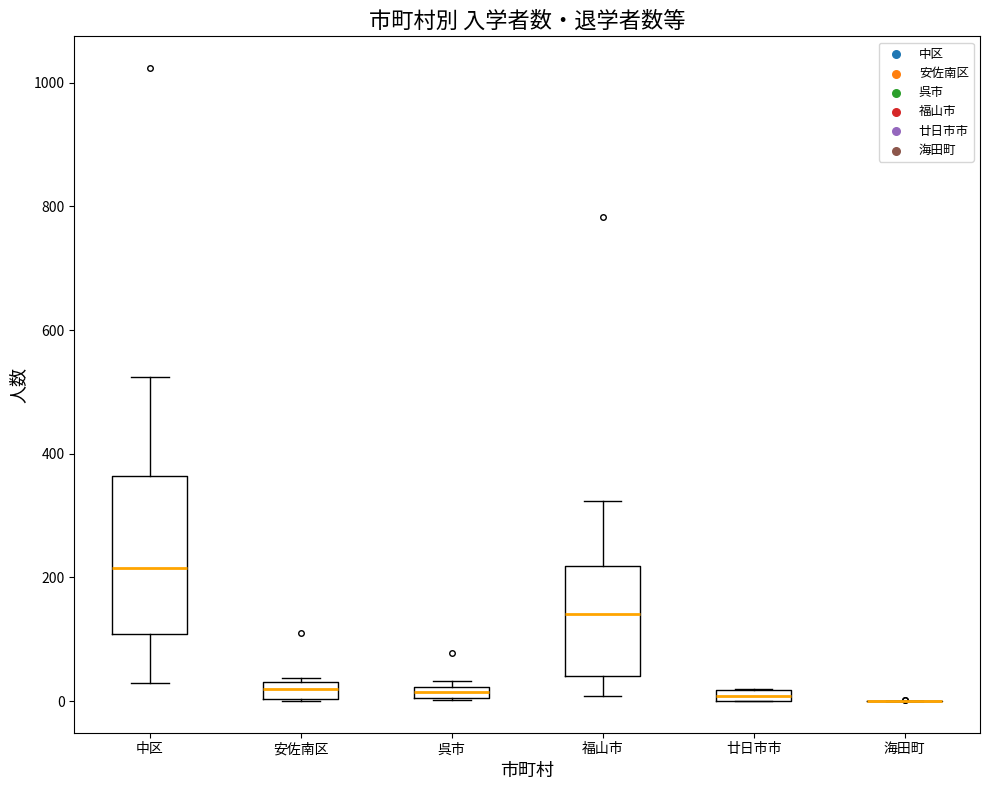

Comparing the boxes themselves (not the whiskers), which one is the tallest?

中区